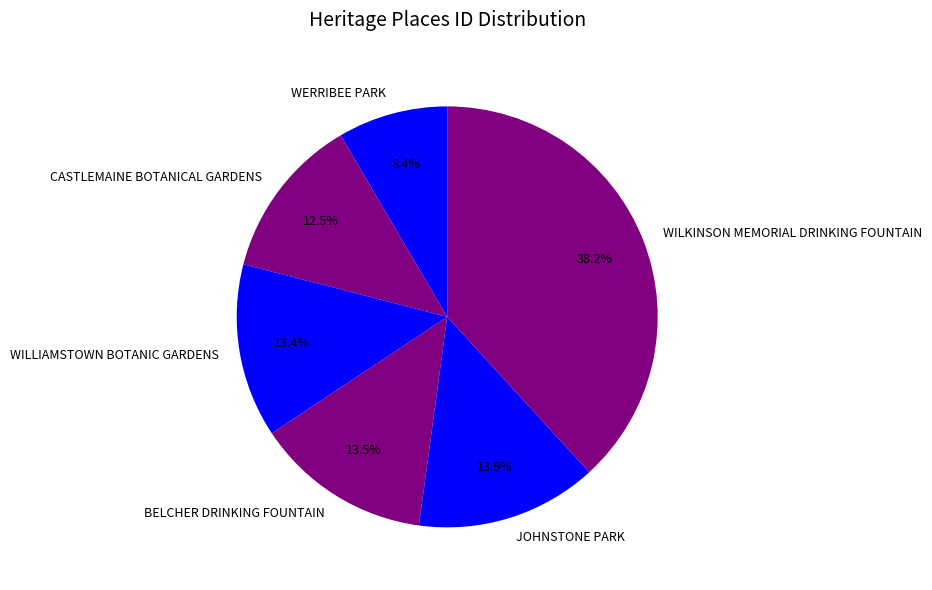

How many slices are in this pie chart?

6